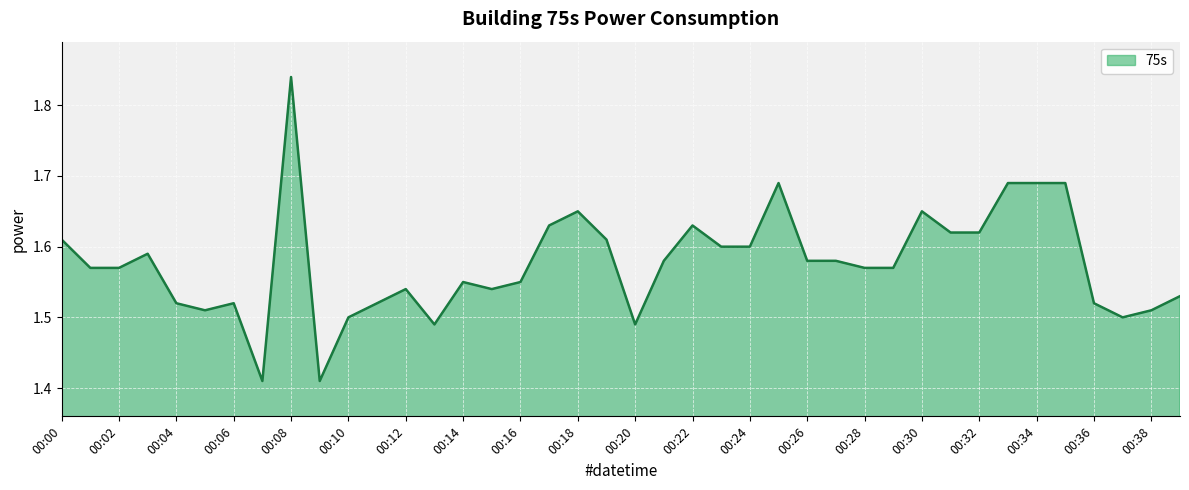

What is the difference between the maximum and minimum values?

0.4